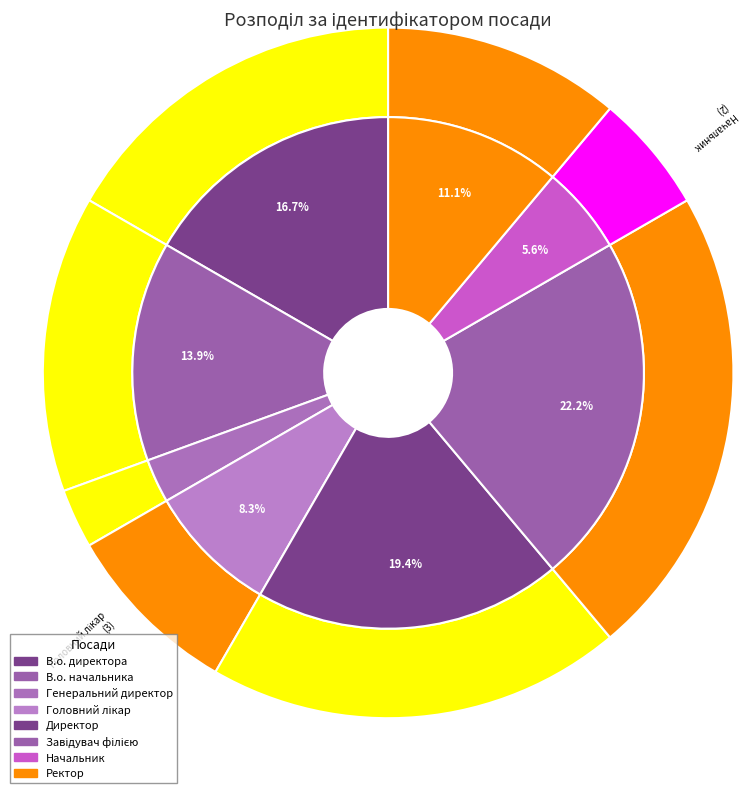

What percentage is the Ректор slice, to the nearest percent?

11%